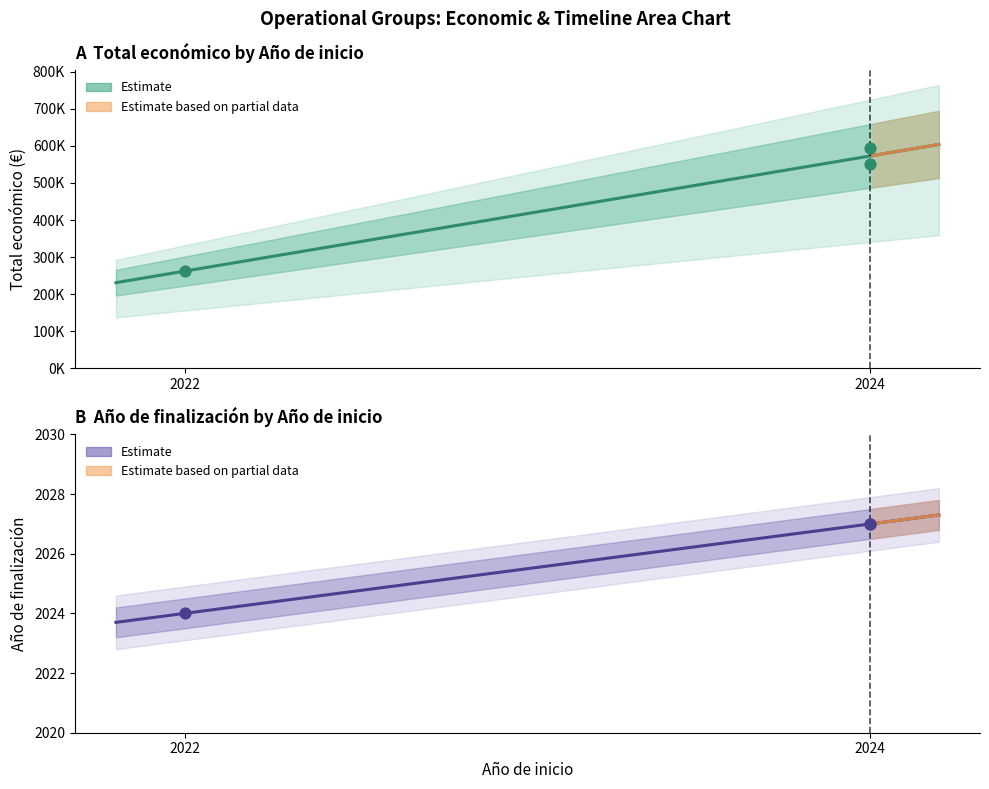

Which series has the largest total across all categories?

Total económico